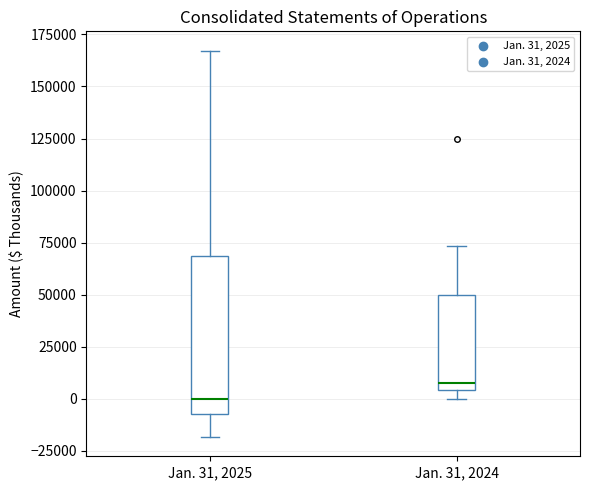

Which box has the lowest median line?

Jan. 31, 2025